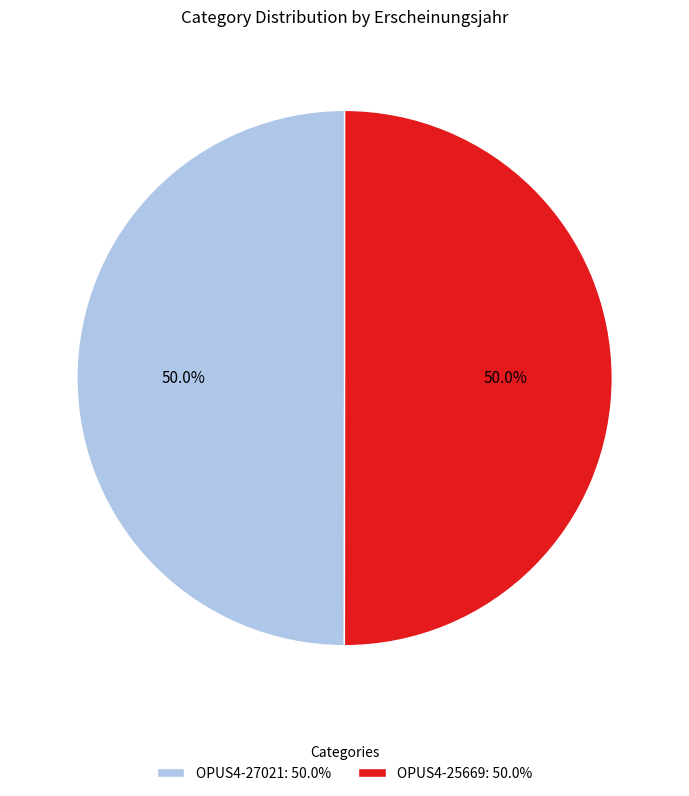

What percentage is the OPUS4-27021 slice, to the nearest percent?

50%